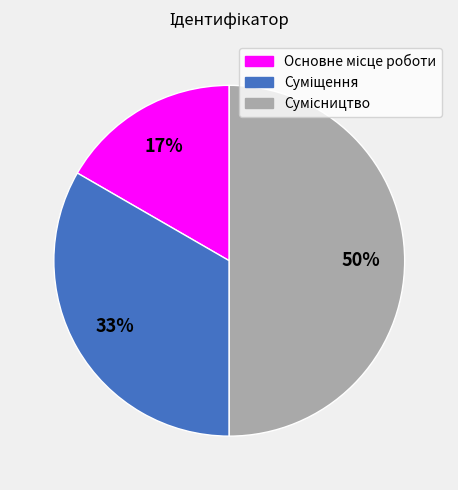

To the nearest percent, what is the average slice percentage?

33%